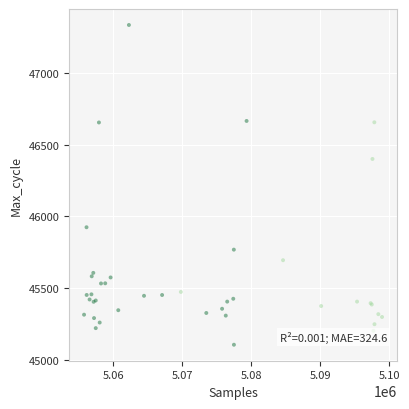

What Y value in the scatter plot is closest to 46220?

46400.6